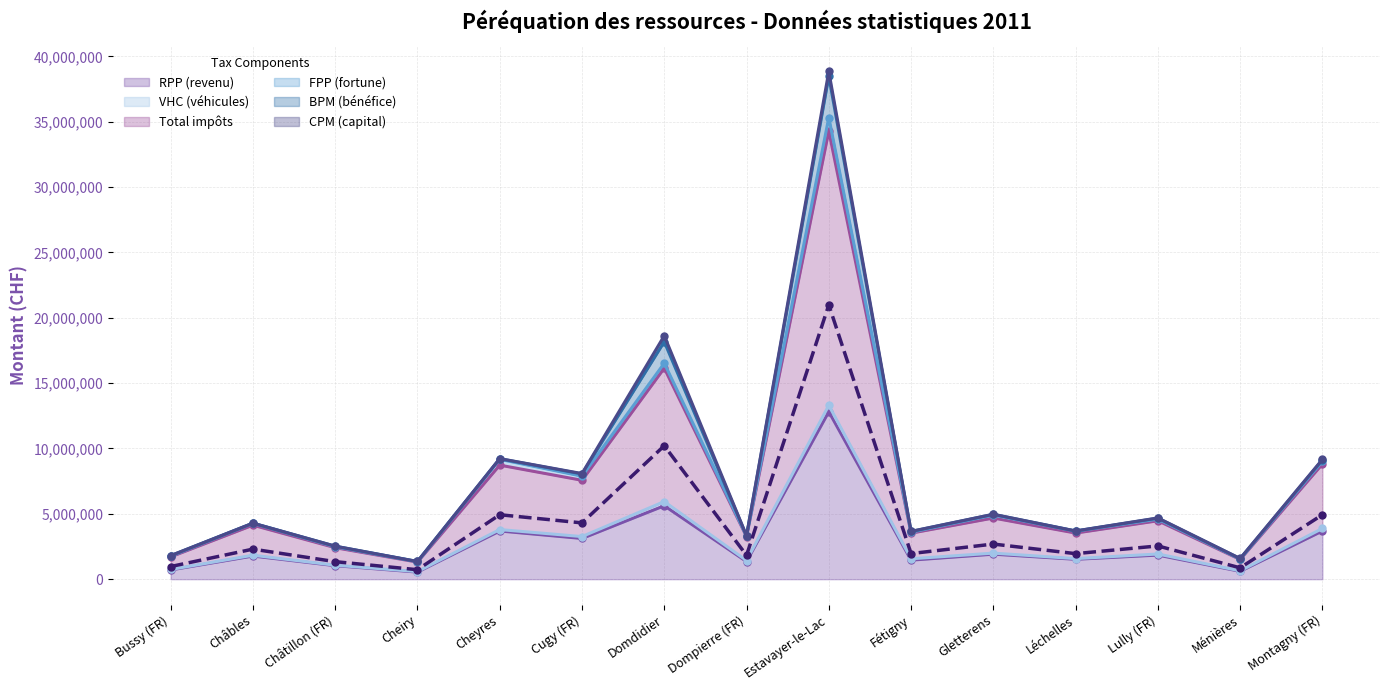

What position from the left is Fétigny?

10